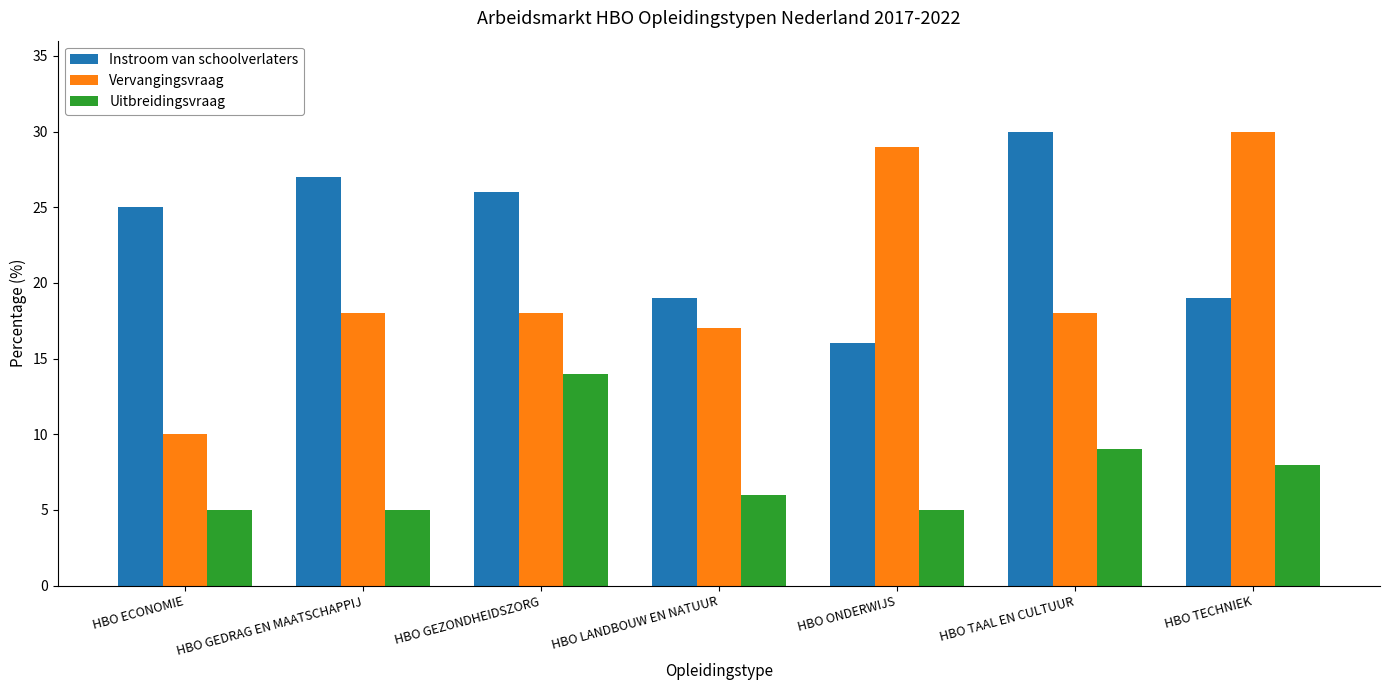

Reading left to right, extract all data points from this chart.

Instroom van schoolverlaters: HBO ECONOMIE=25	HBO GEDRAG EN MAATSCHAPPIJ=27	HBO GEZONDHEIDSZORG=26	HBO LANDBOUW EN NATUUR=19	HBO ONDERWIJS=16	HBO TAAL EN CULTUUR=30	HBO TECHNIEK=19
Vervangingsvraag: HBO ECONOMIE=10	HBO GEDRAG EN MAATSCHAPPIJ=18	HBO GEZONDHEIDSZORG=18	HBO LANDBOUW EN NATUUR=17	HBO ONDERWIJS=29	HBO TAAL EN CULTUUR=18	HBO TECHNIEK=30
Uitbreidingsvraag: HBO ECONOMIE=5	HBO GEDRAG EN MAATSCHAPPIJ=5	HBO GEZONDHEIDSZORG=14	HBO LANDBOUW EN NATUUR=6	HBO ONDERWIJS=5	HBO TAAL EN CULTUUR=9	HBO TECHNIEK=8